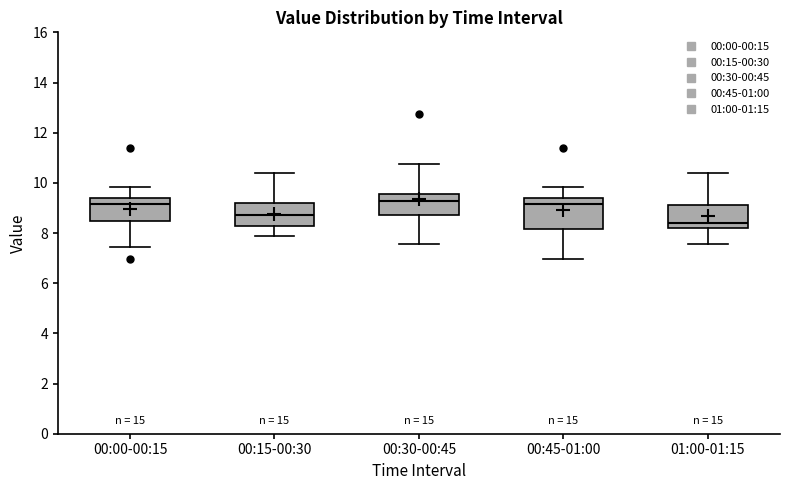

Reading left to right, transcribe this box plot: for each box, give where its median line is, the range the box spans, and where its two whiskers end, as read against the y-axis. The values are not printed on the chart, so give them approximately, as read against the axis.

00:00-00:15: median 9.2, box 8.4 to 9.4, whiskers 7.4 to 9.8
00:15-00:30: median 8.8, box 8.2 to 9.2, whiskers 7.8 to 10.4
00:30-00:45: median 9.2, box 8.8 to 9.6, whiskers 7.6 to 10.8
00:45-01:00: median 9.2, box 8.2 to 9.4, whiskers 7.0 to 9.8
01:00-01:15: median 8.4, box 8.2 to 9.2, whiskers 7.6 to 10.4